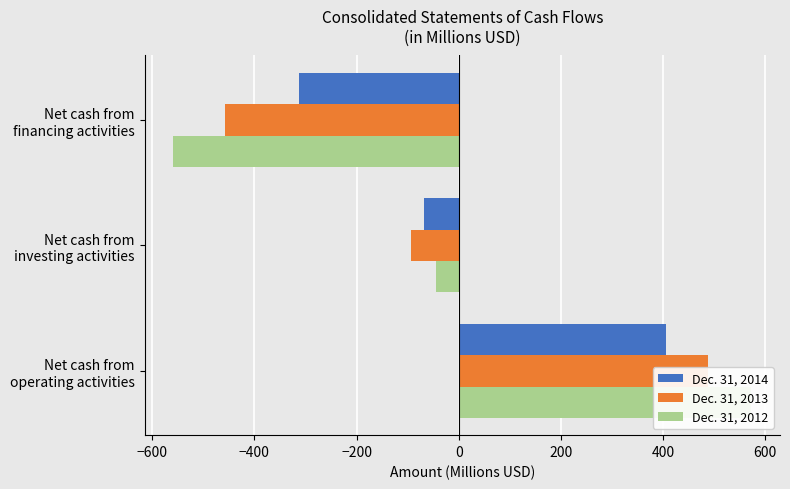

Are the bars grouped side by side (vs. stacked)?

Yes